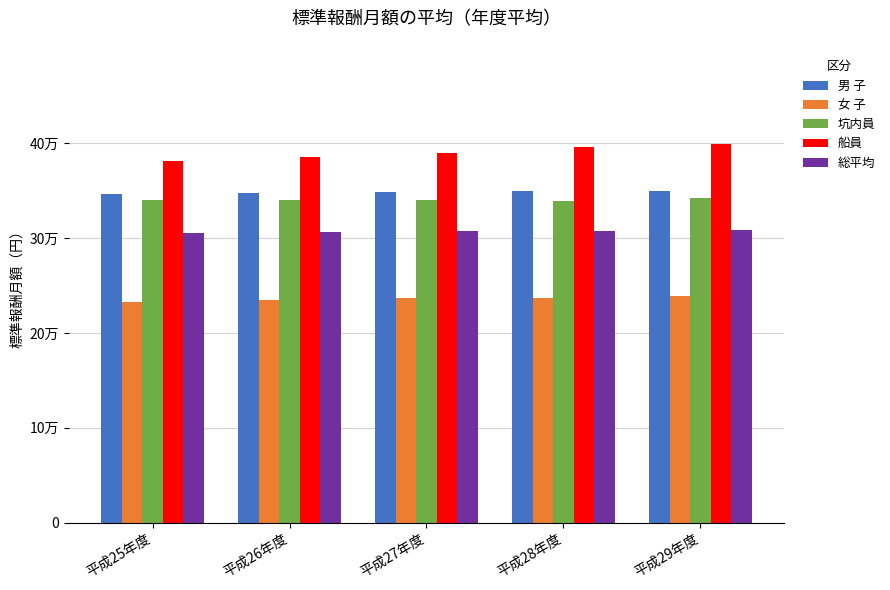

What is the sum of the 総平均 values at 平成27年度 and 平成28年度?

615903